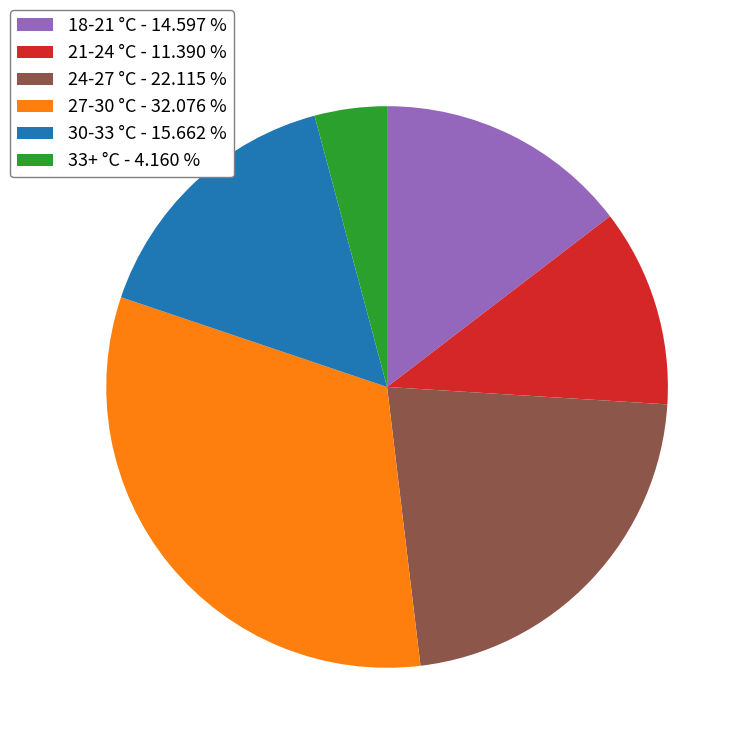

Which has a higher value, 18-21 °C - 14.597 % or 30-33 °C - 15.662 %?

30-33 °C - 15.662 %